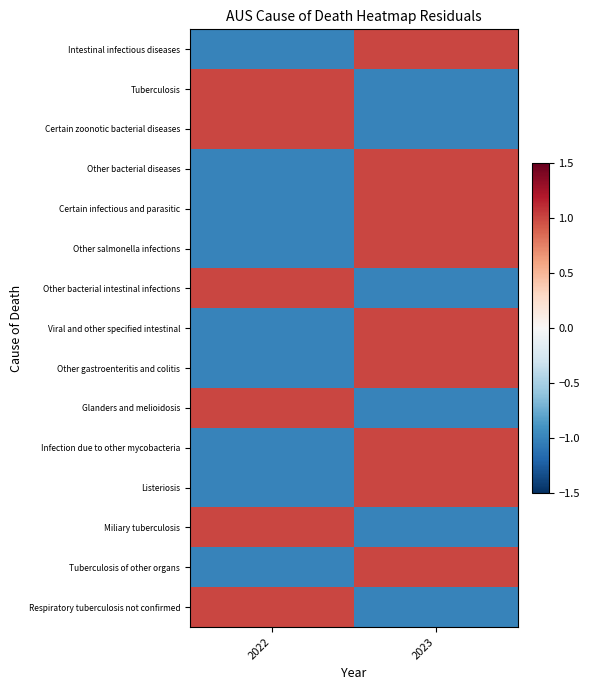

Rank the series at 2022 from highest to lowest value.

Tuberculosis, Certain zoonotic bacterial diseases, Other bacterial intestinal infections, Glanders and melioidosis, Miliary tuberculosis, Respiratory tuberculosis not confirmed, Intestinal infectious diseases, Other bacterial diseases, Certain infectious and parasitic, Other salmonella infections, Viral and other specified intestinal, Other gastroenteritis and colitis, Infection due to other mycobacteria, Listeriosis, Tuberculosis of other organs